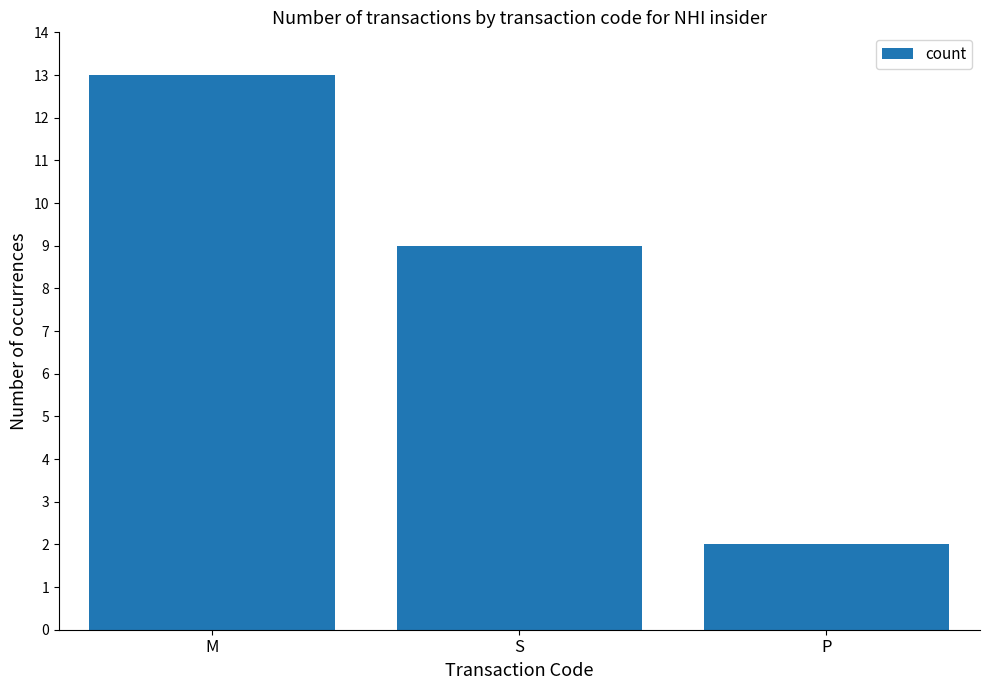

What is the difference between the values at S and M?

4